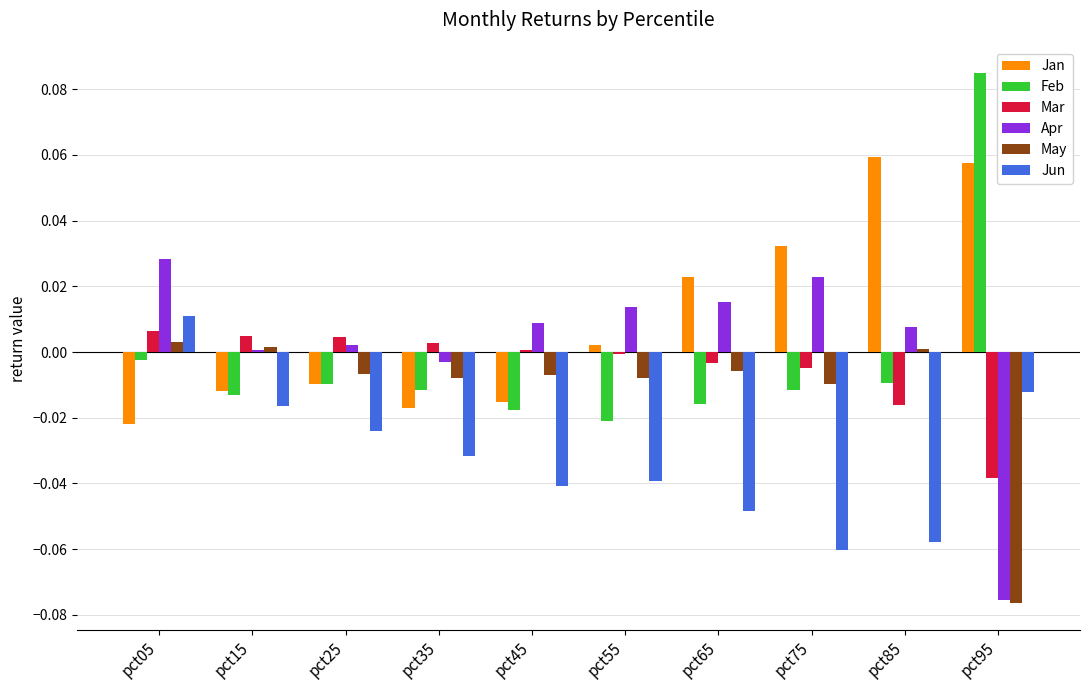

Rank the series by their maximum value, from highest to lowest.

Feb, Jan, Apr, Jun, Mar, May